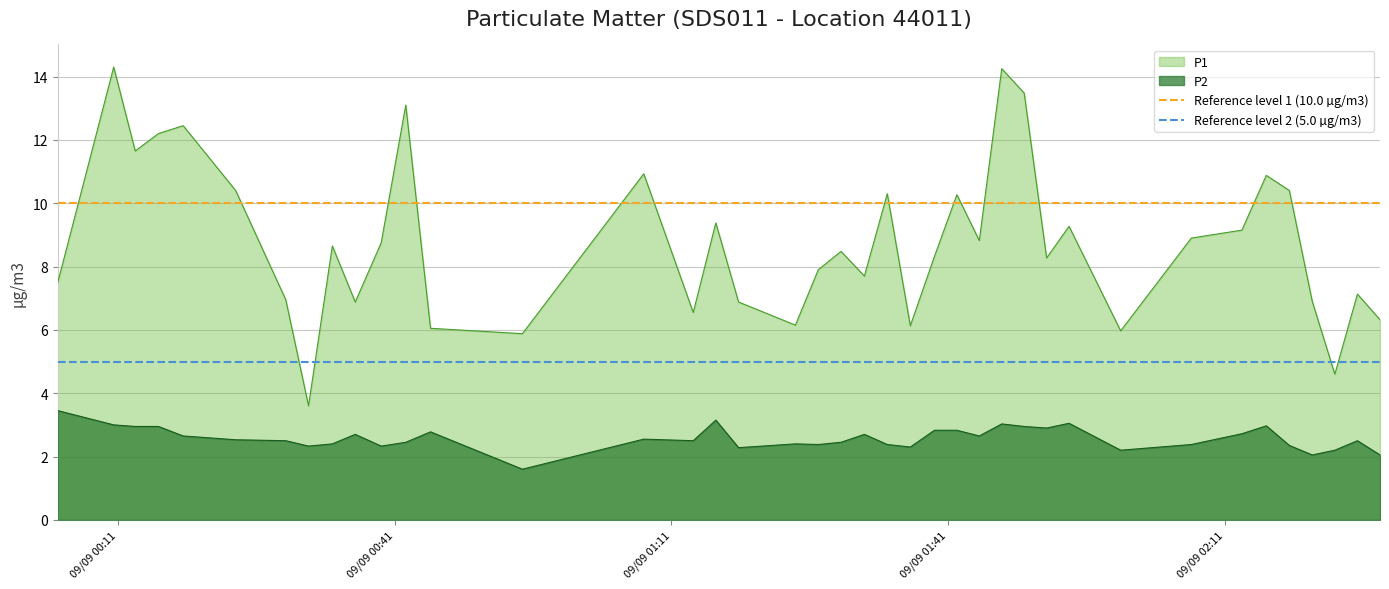

What is the lowest value of the P1 series?

3.6